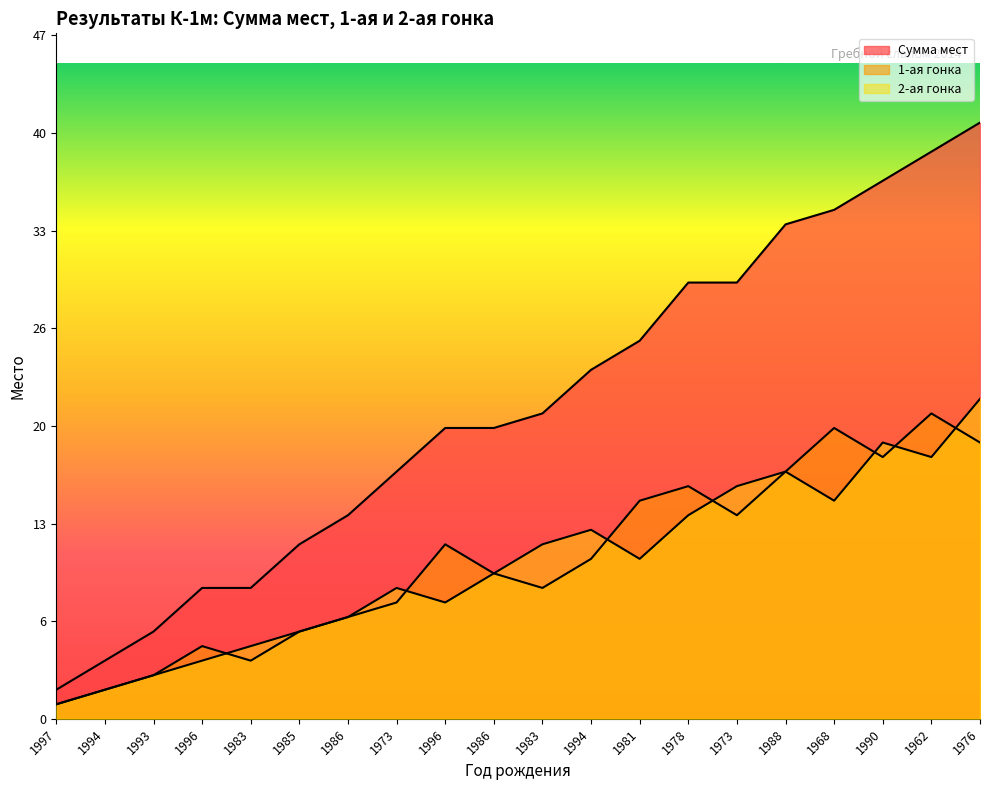

True or false: 1-ая гонка and Сумма мест cross at least once.

False